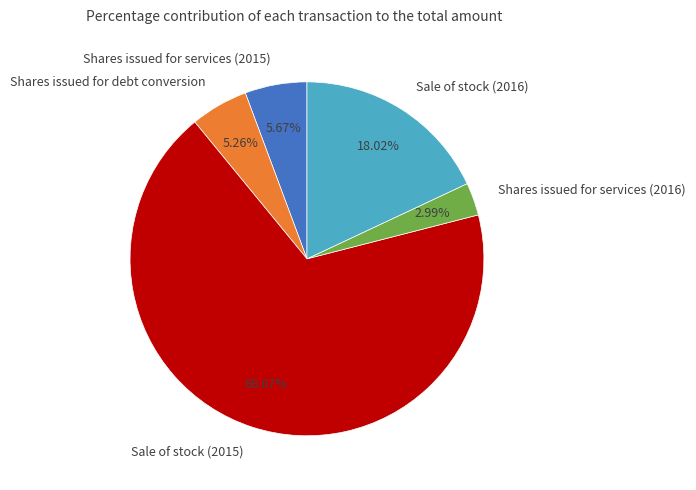

How many slices are in this pie chart?

5